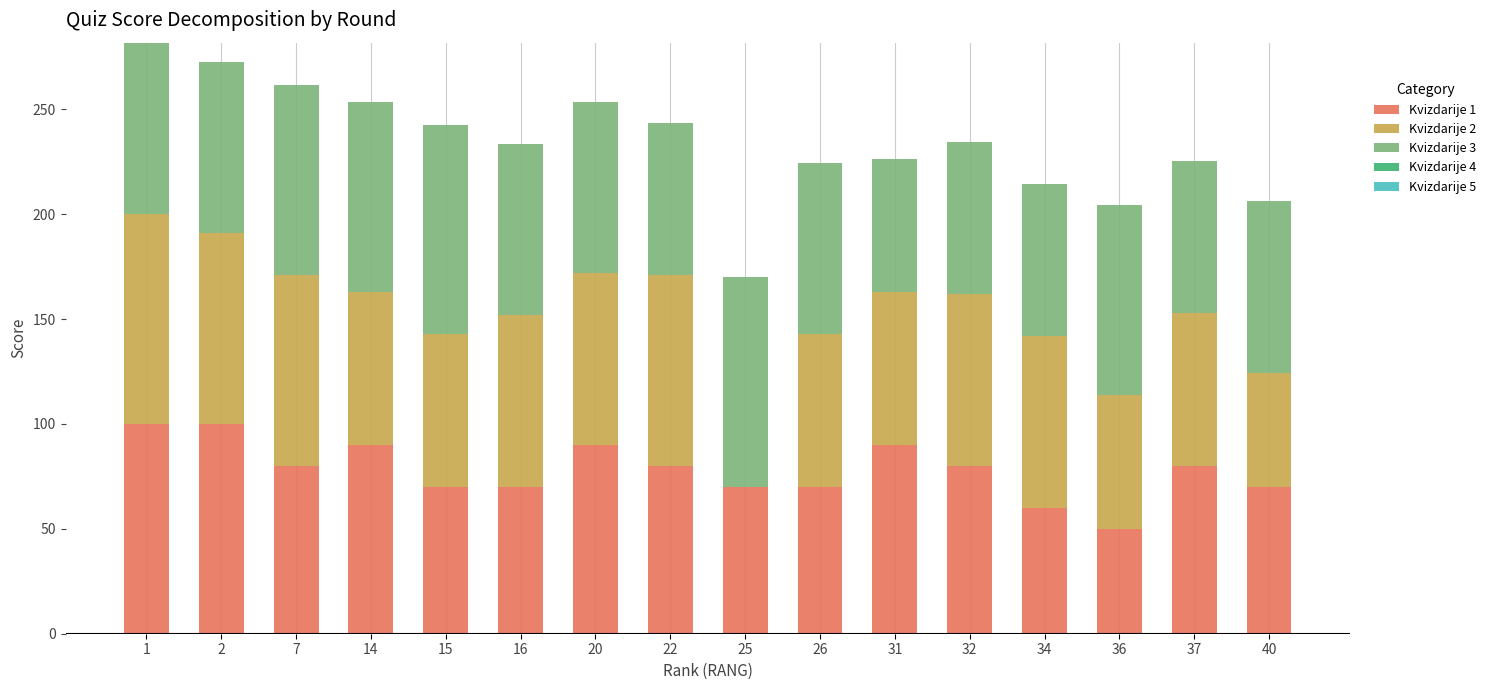

True or false: Kvizdarije 1 has a value of 37.4 at 14.

False